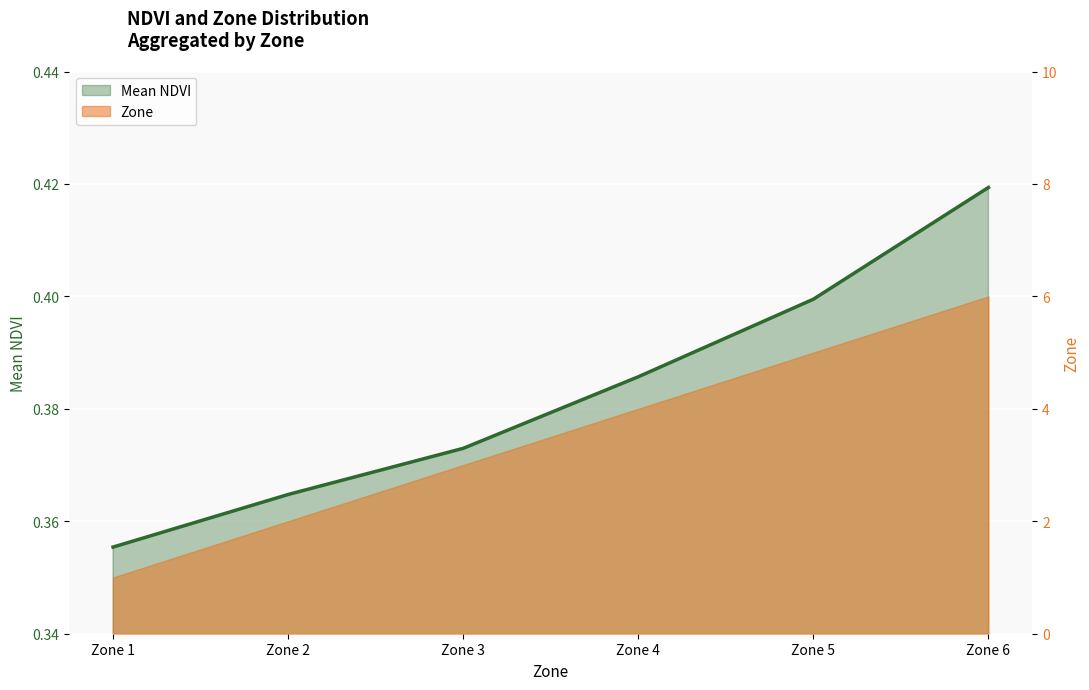

Reading left to right, transcribe all the data shown in this chart.

Zone 1=0.4	Zone 2=0.4	Zone 3=0.4	Zone 4=0.4	Zone 5=0.4	Zone 6=0.4